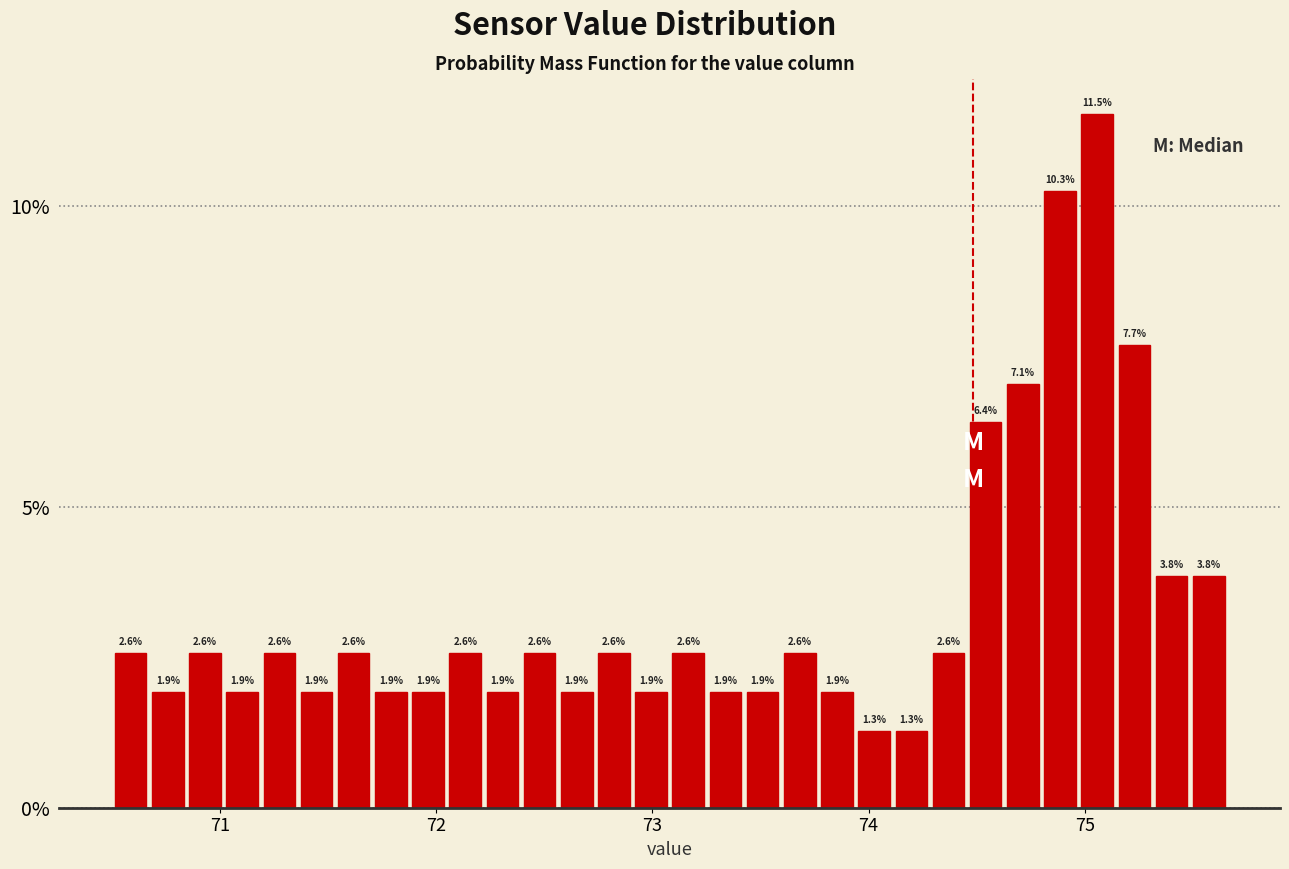

Around what value on the x-axis is the tallest bar? Give the approximate position of its centre, as read against the axis.

75.1